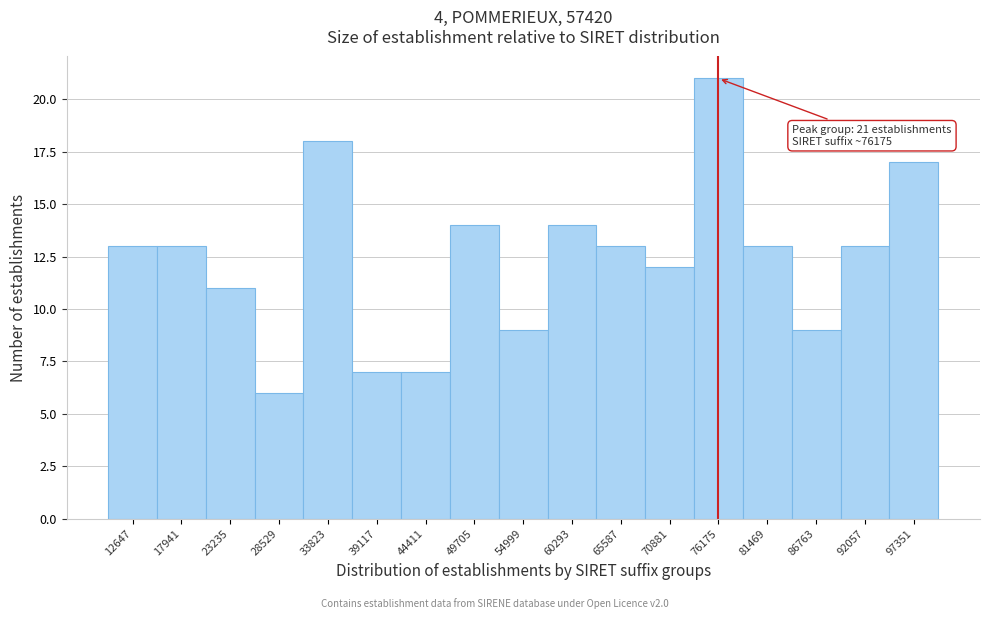

Over which range of the x-axis is the bar tallest?

74000 to 79000